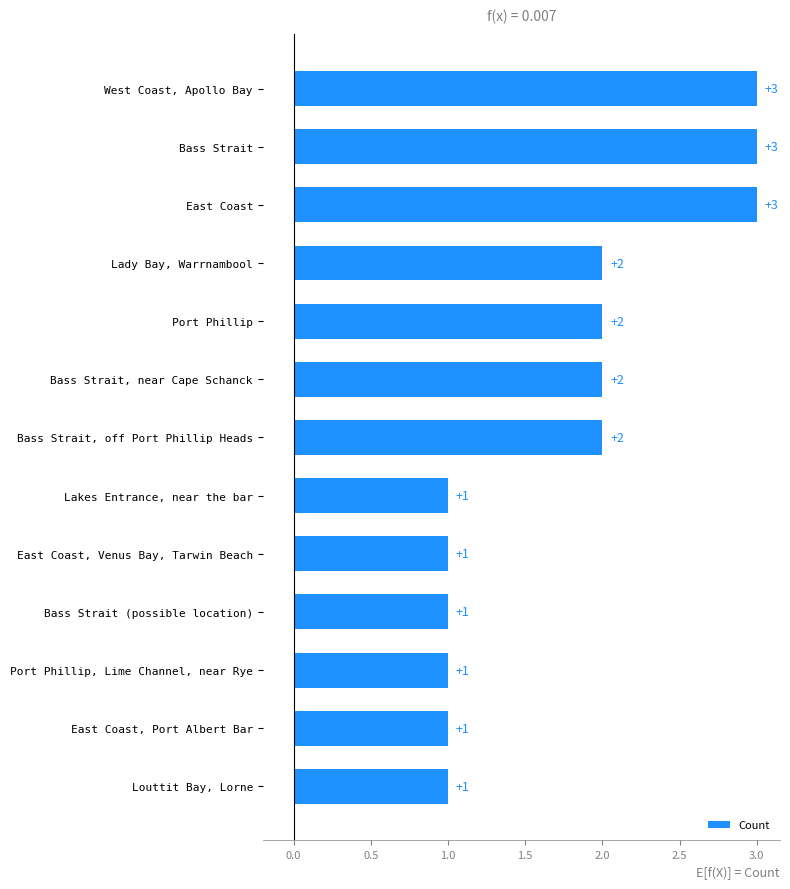

The value at East Coast, Port Albert Bar is 1. True or false?

True